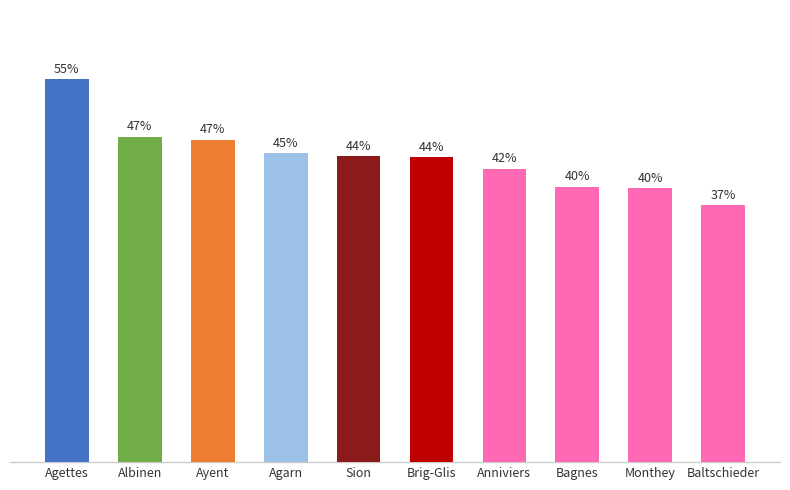

What is the label of the 4th bar from the right?

Anniviers